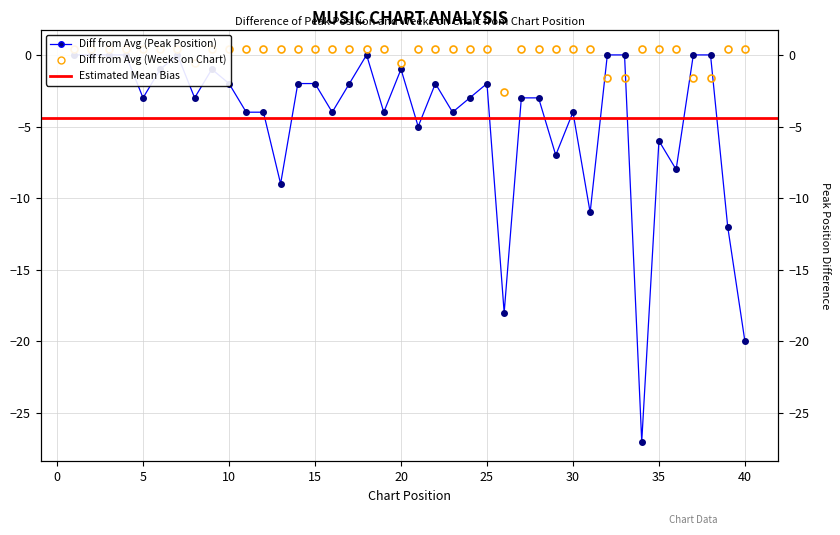

Read the value at 34.

0.4